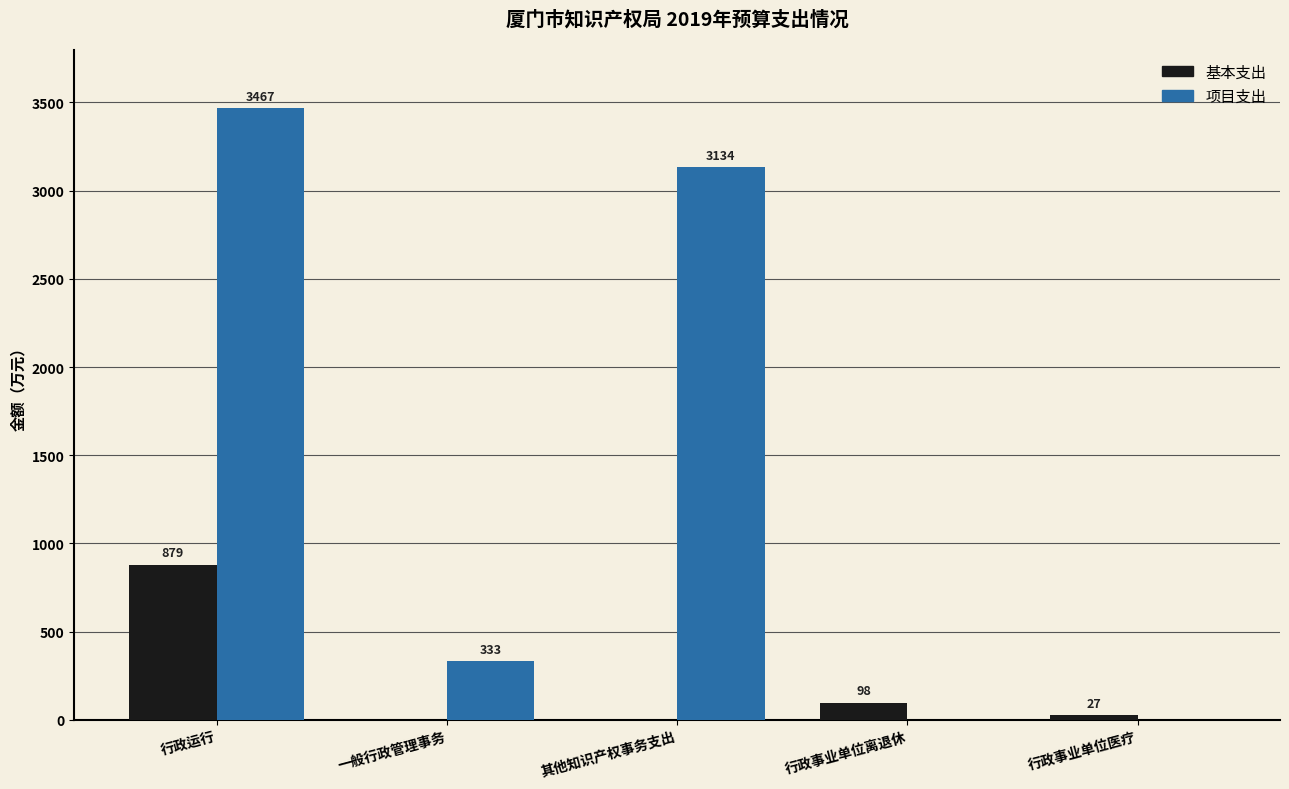

Is it true that 项目支出 equals -1173.8 at 行政事业单位离退休?

False